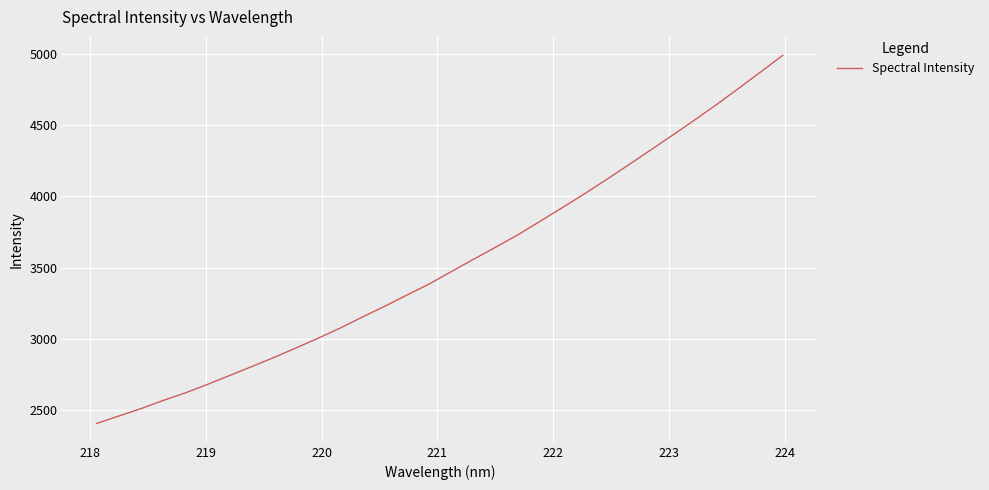

What is the maximum value shown in the chart?

4991.4